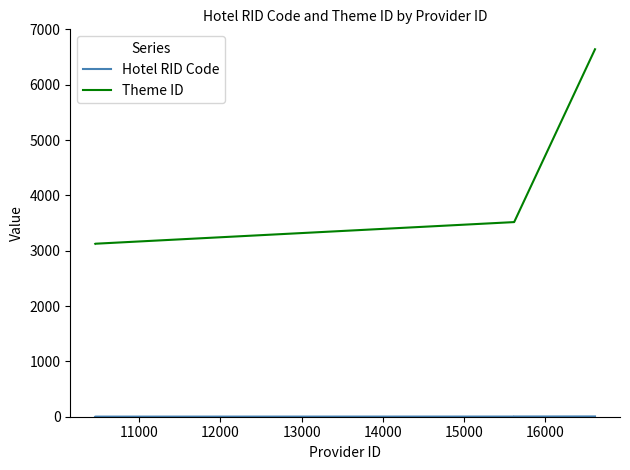

What is the maximum value shown in the chart?

6640